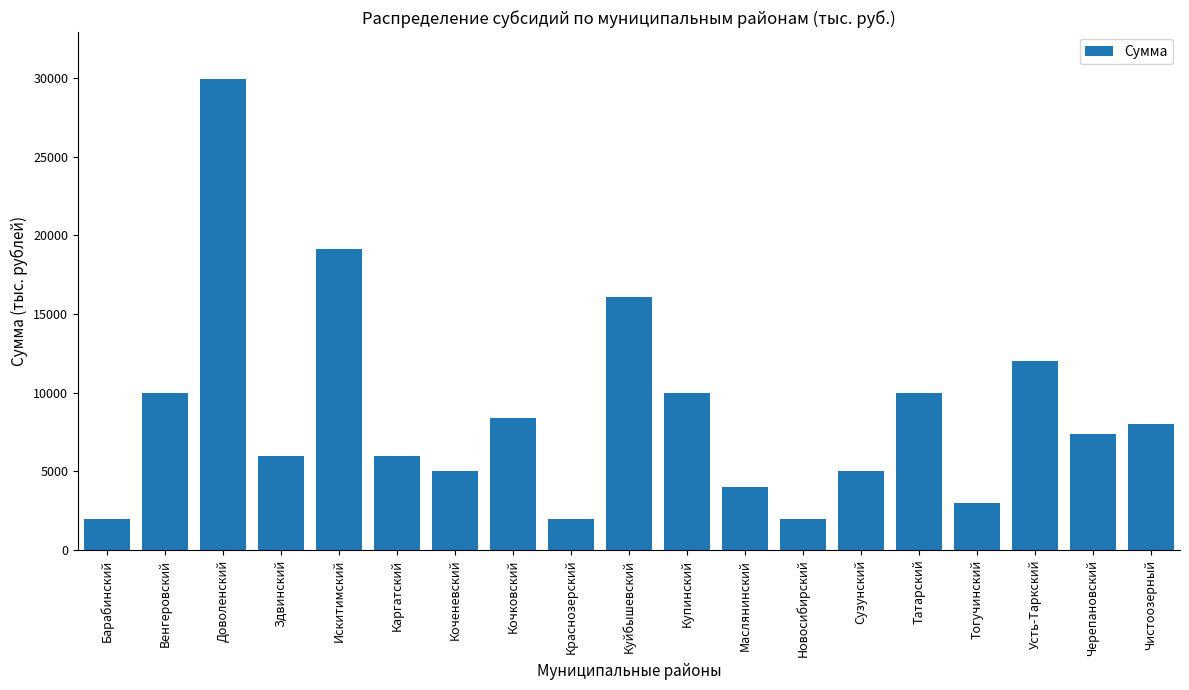

What is the change in value from Маслянинский to Татарский?

+6000.0